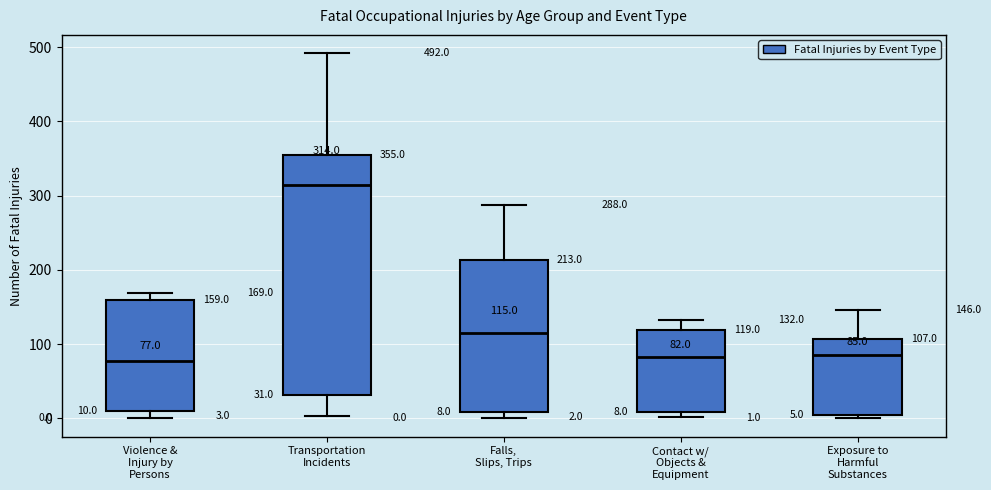

Which box is the tallest, from its lower edge to its upper edge?

Transportation Incidents